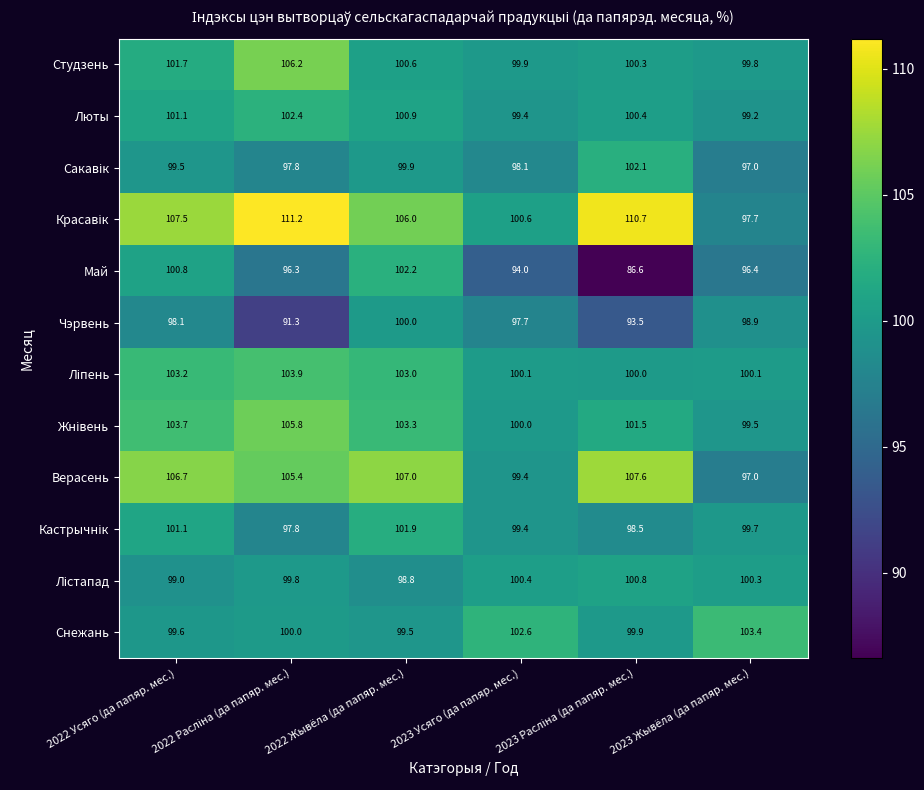

What is the maximum value for Май?

102.2